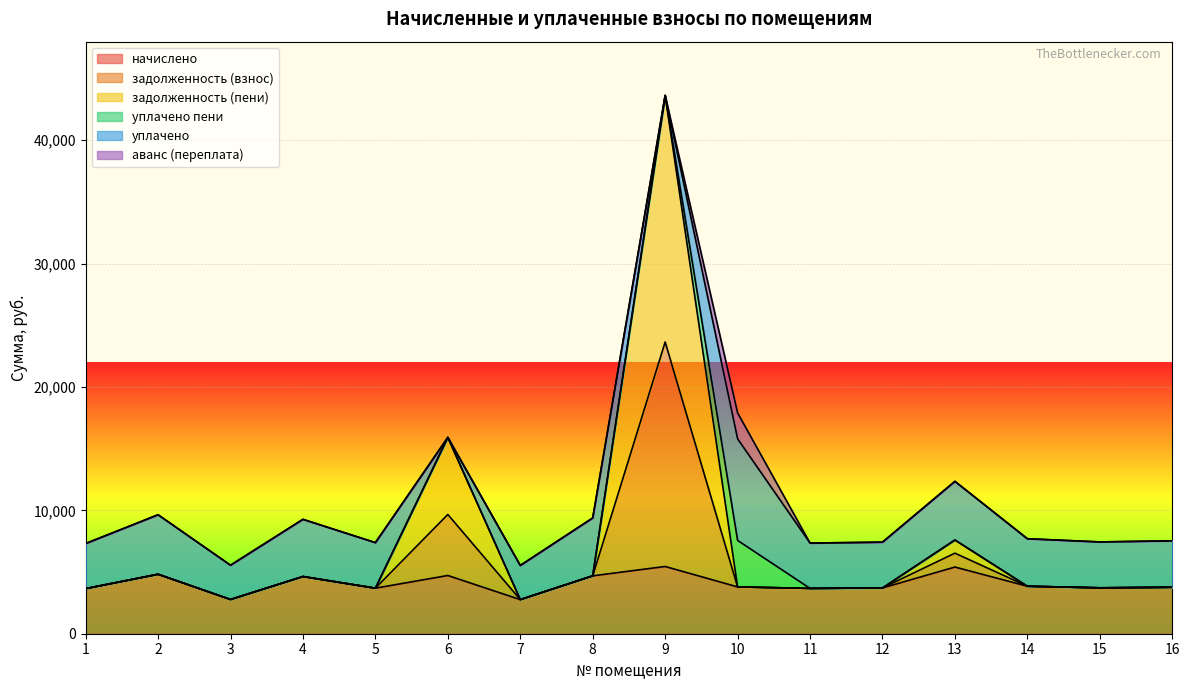

What is the smallest value displayed?

2766.4